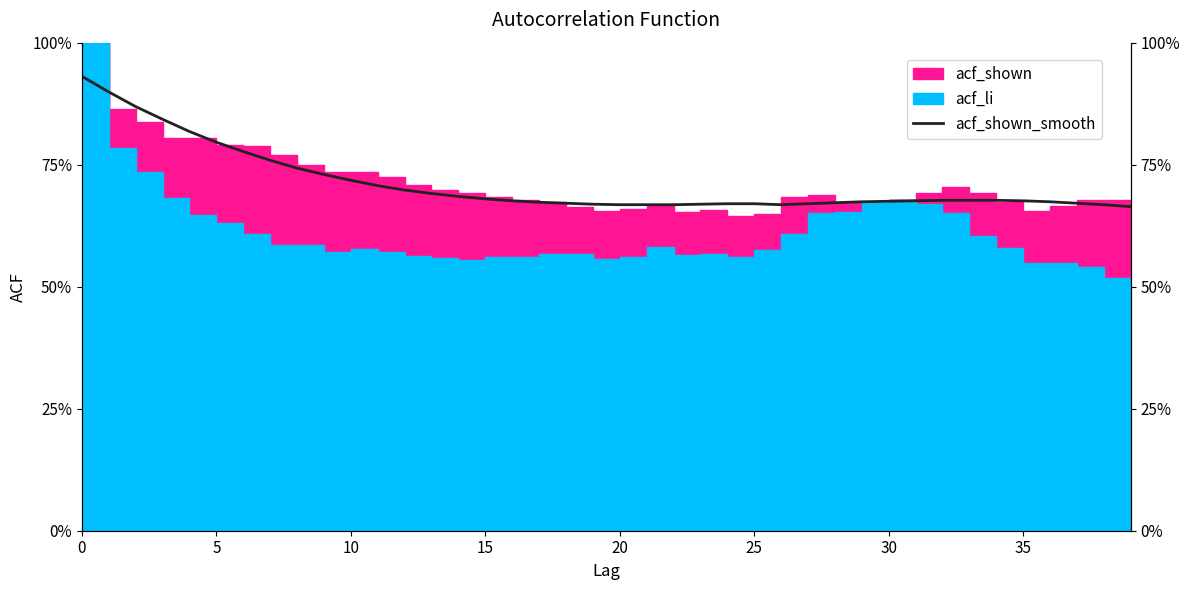

At which category does the chart reach its minimum across all series?

39